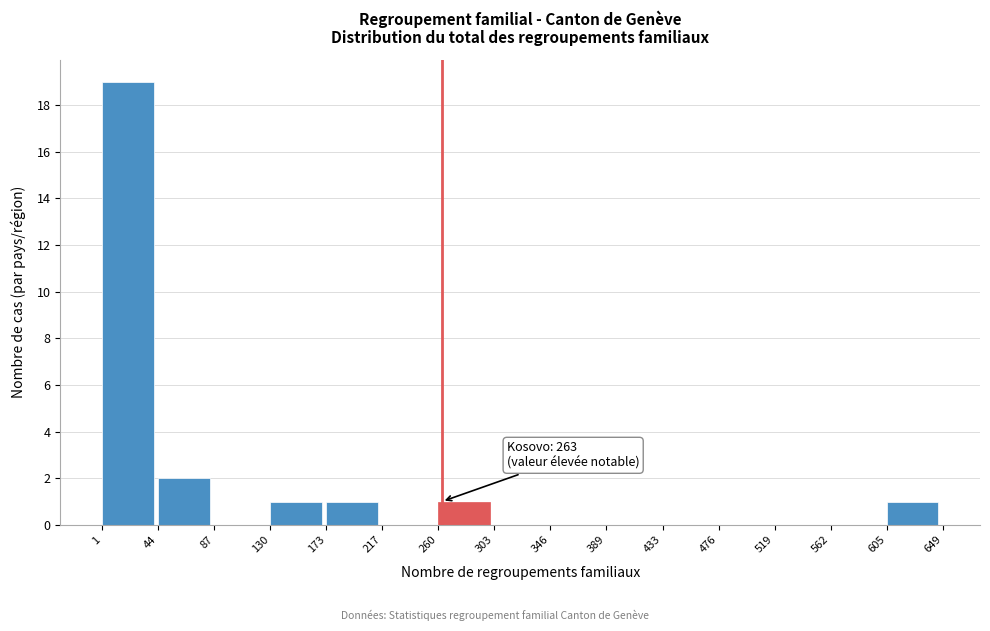

Over which range of the x-axis is the bar tallest?

1 to 44